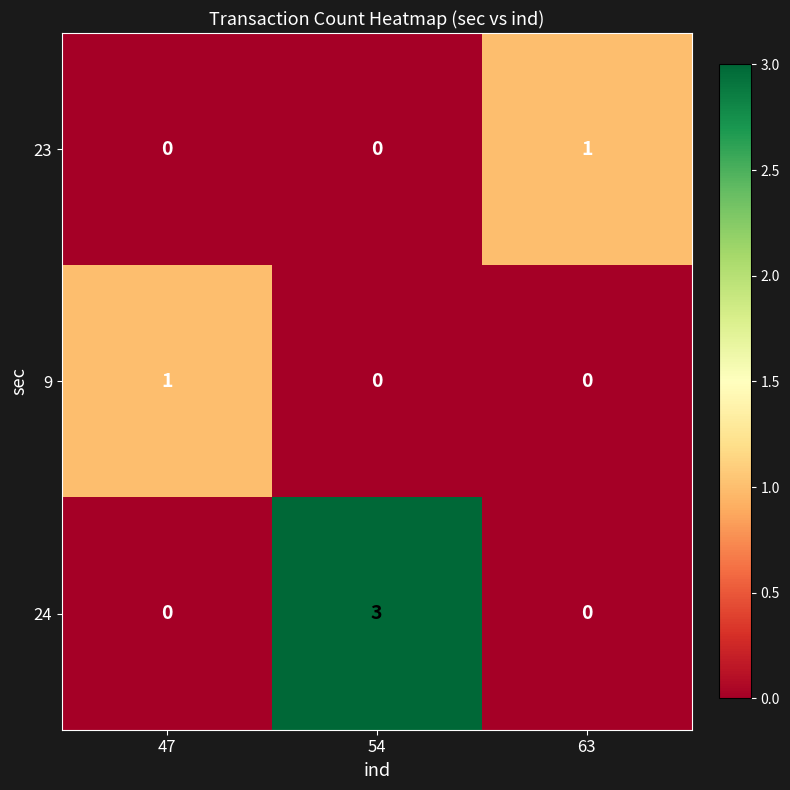

Which series has the largest total across all categories?

24